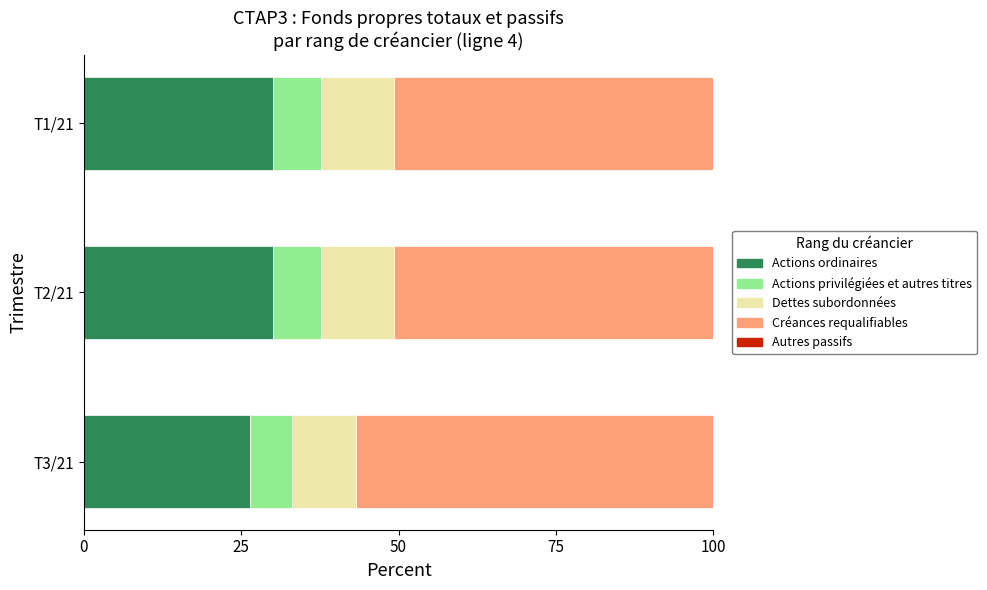

What is the sum of all Actions ordinaires values?

86.5